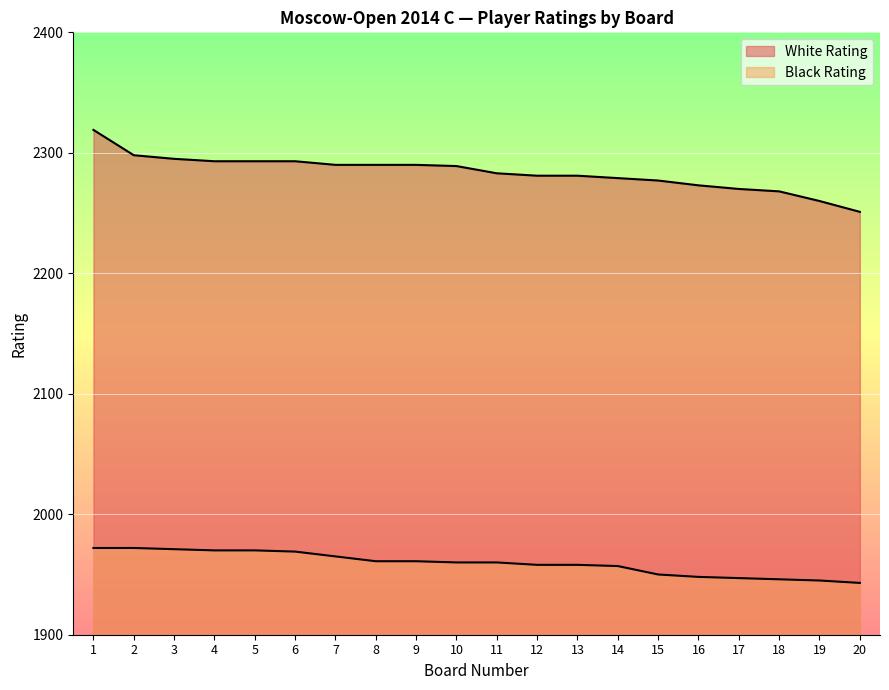

How many values in the Black Rating series exceed 1960?

9